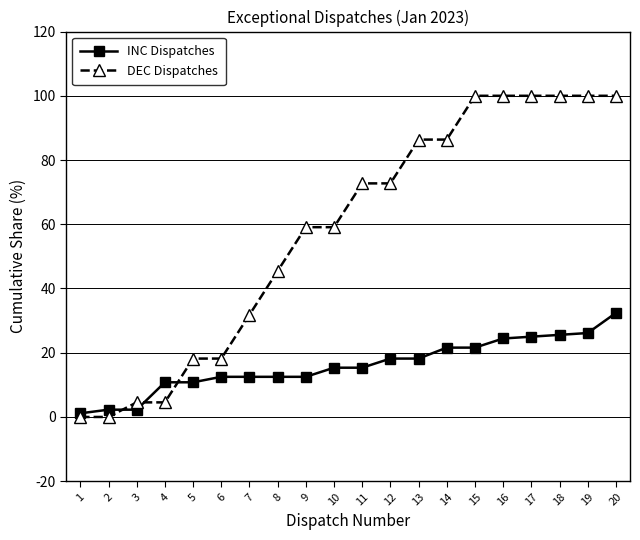

At how many categories does at least one series exceed 87?

6